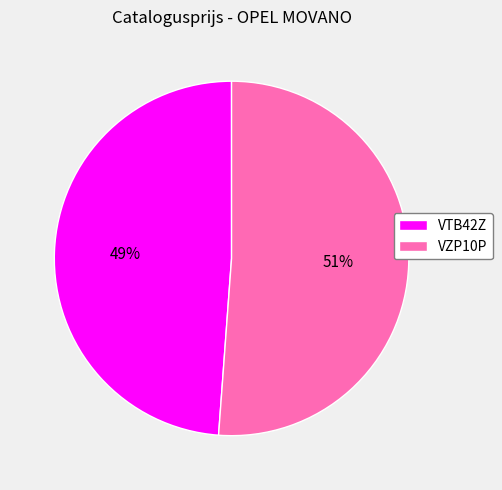

Which category accounts for the majority?

VZP10P